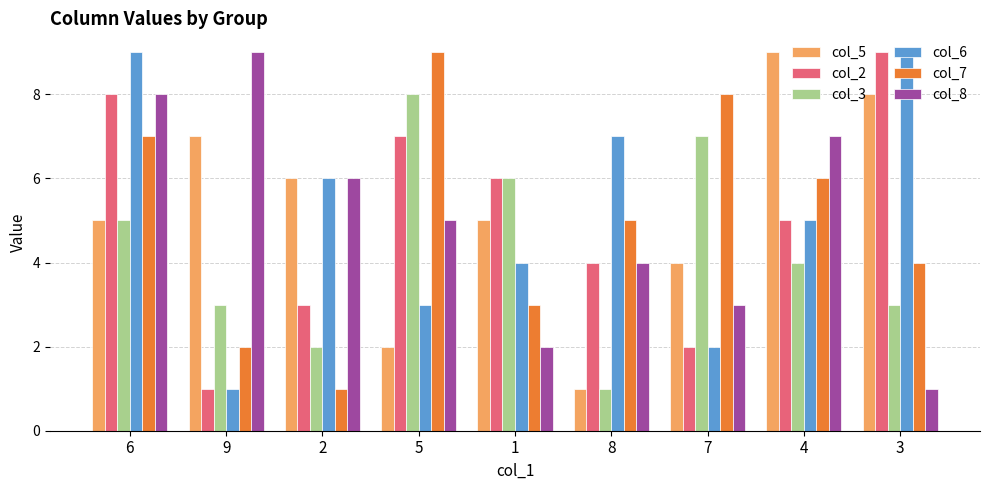

What value does the col_6 series have at 1?

4